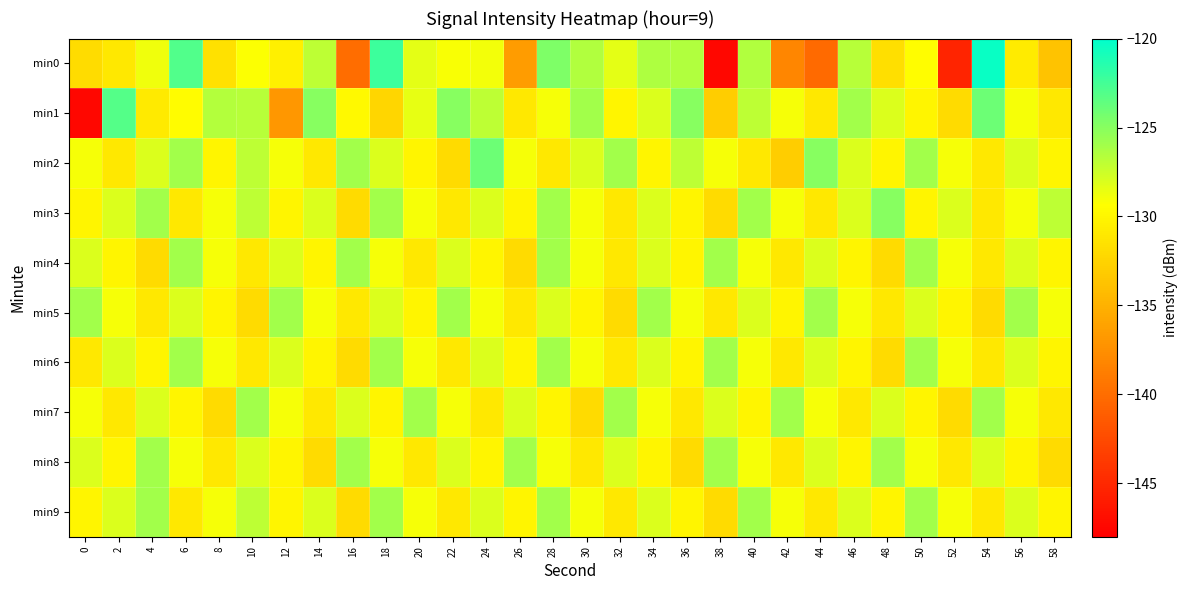

Which has a higher value, 38 or 42?

42